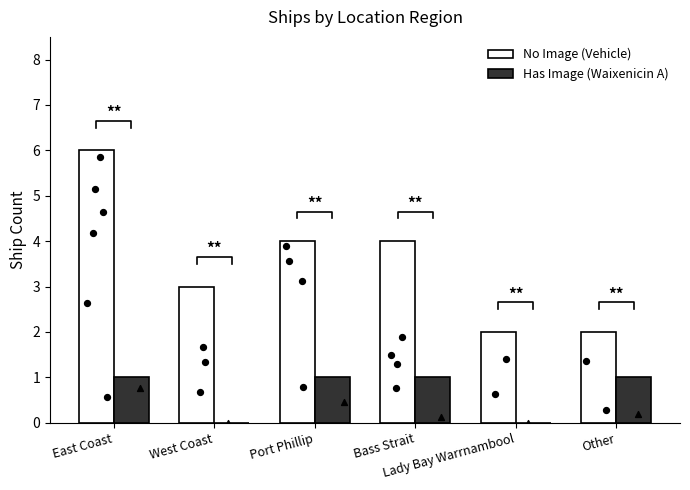

At how many categories does at least one series exceed 5?

1